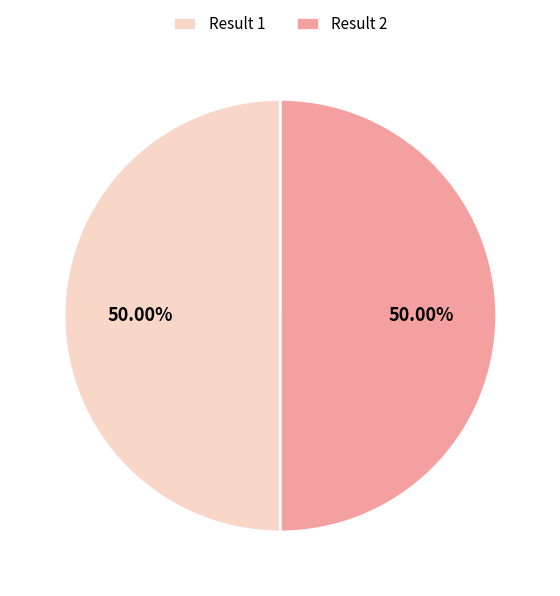

Combined, do Result 2 and Result 1 account for over 50%?

Yes